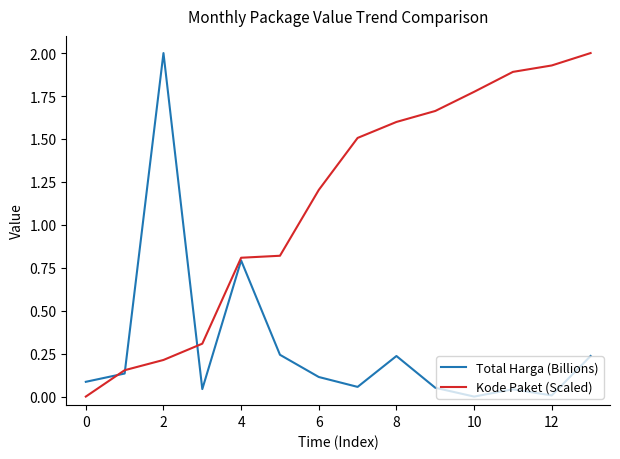

List the series in order of their overall mean, highest first.

Kode Paket (Scaled), Total Harga (Billions)